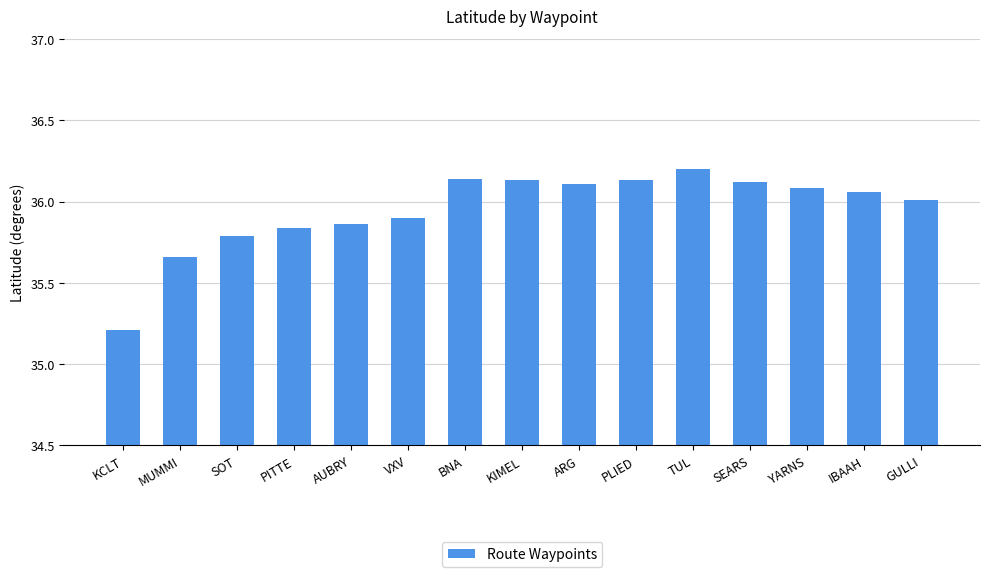

What is the change in value from AUBRY to IBAAH?

+0.2